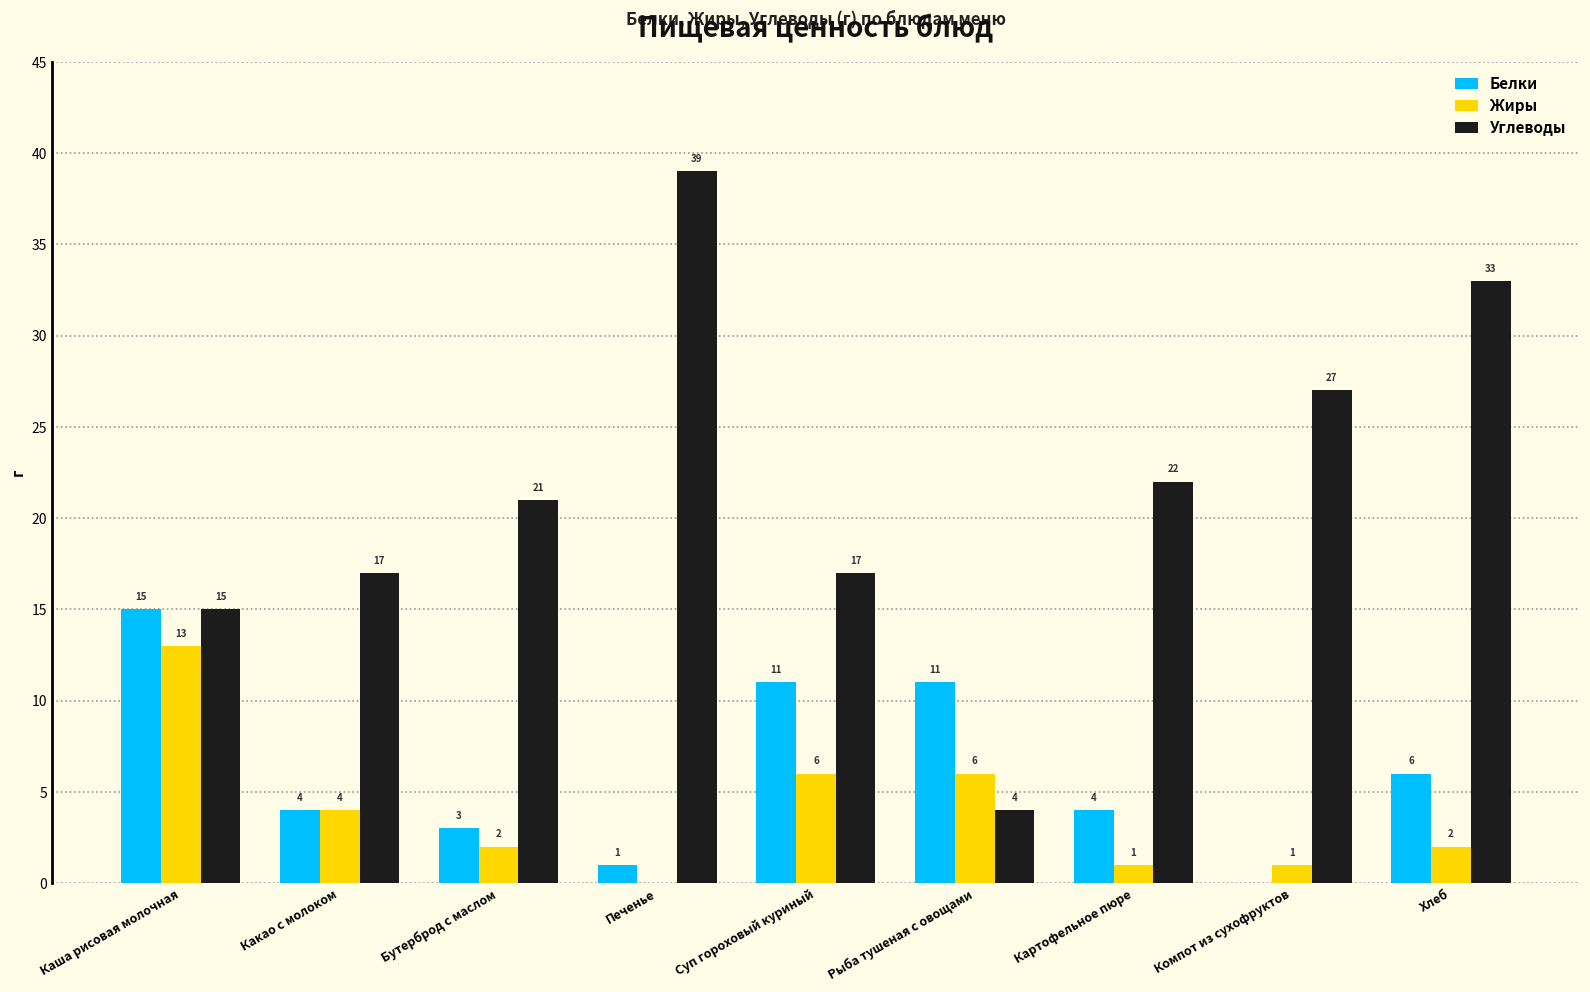

What are all the series names shown in the legend?

Белки, Жиры, Углеводы